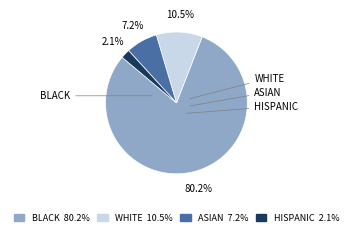

Does any single category account for the majority?

Yes